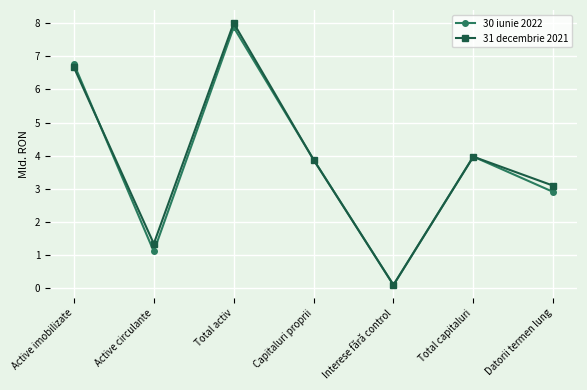

What is the difference between the maximum and minimum values in the 30 iunie 2022 series?

7.8